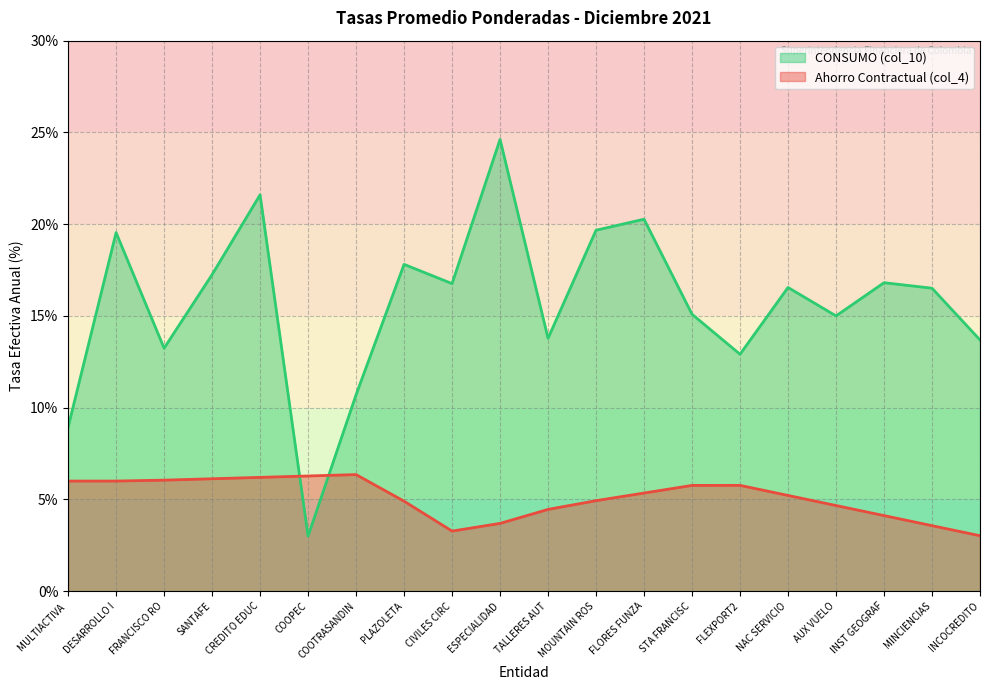

Rank the series by their average value, from lowest to highest.

Ahorro Contractual (col_4), CONSUMO (col_10)